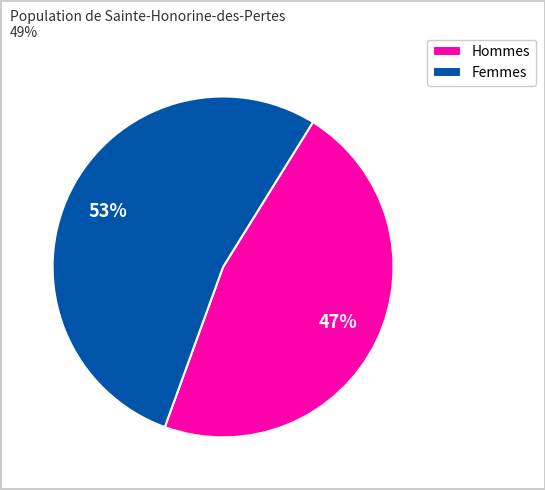

Does Femmes represent more than half of the total?

Yes